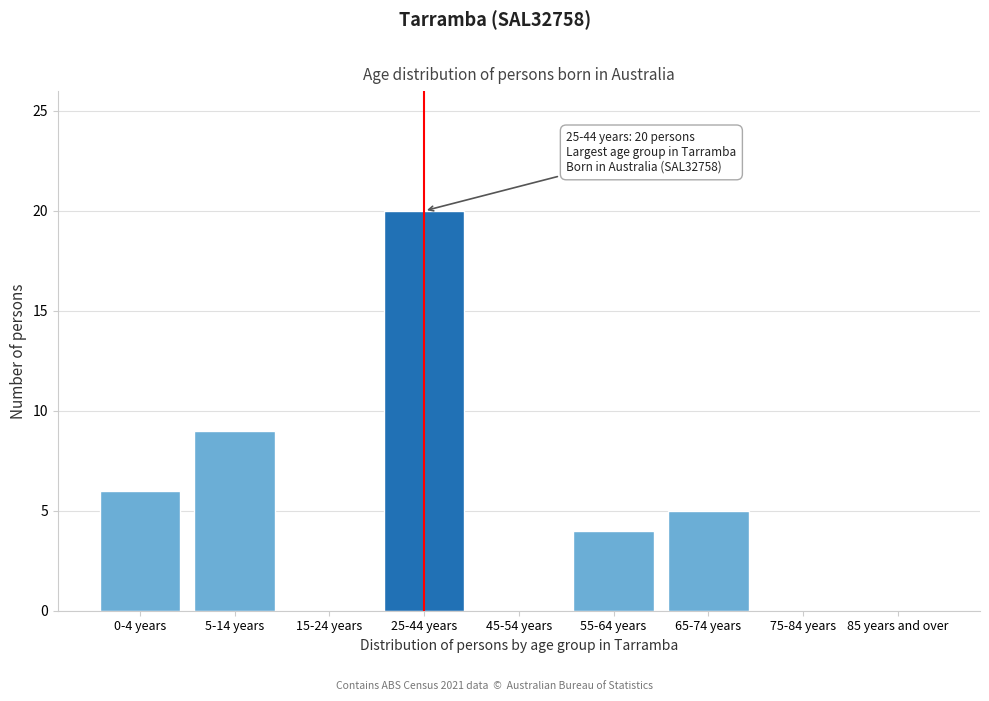

What is the sum of the values at 55-64 years and 65-74 years?

9